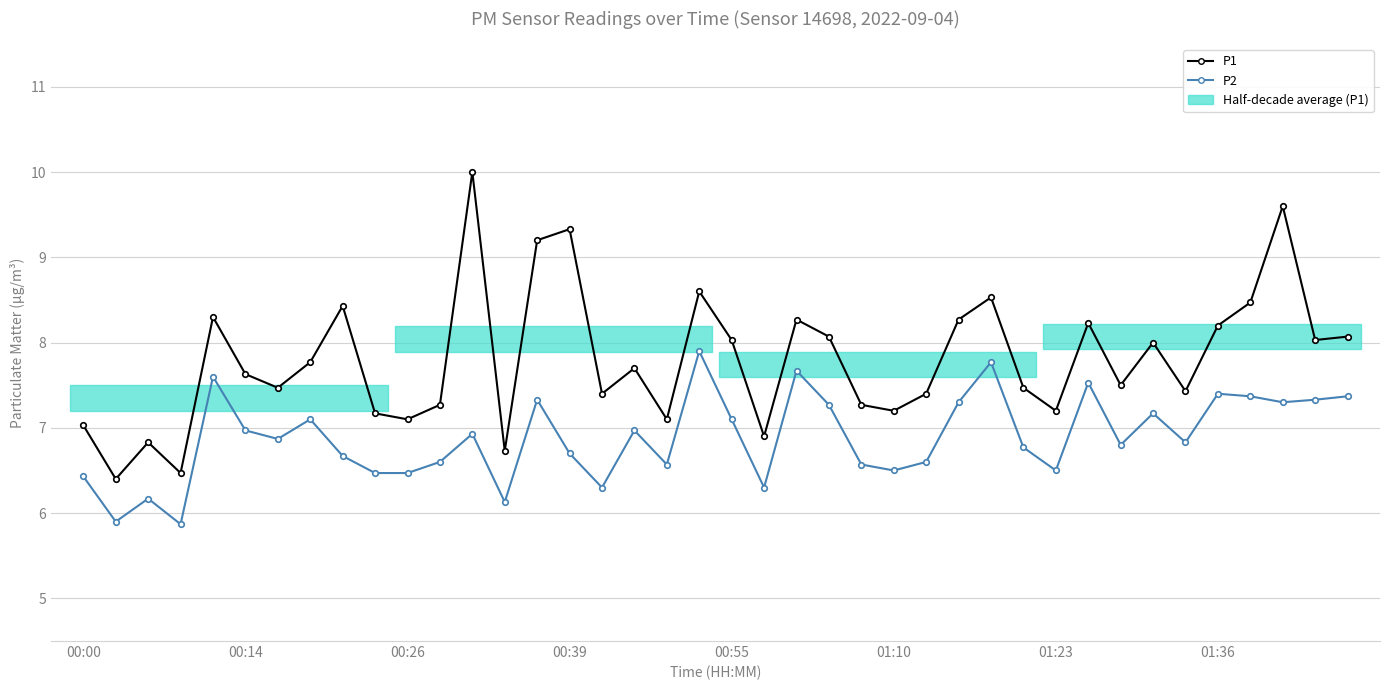

Does the chart display data point markers on the line(s)?

Yes